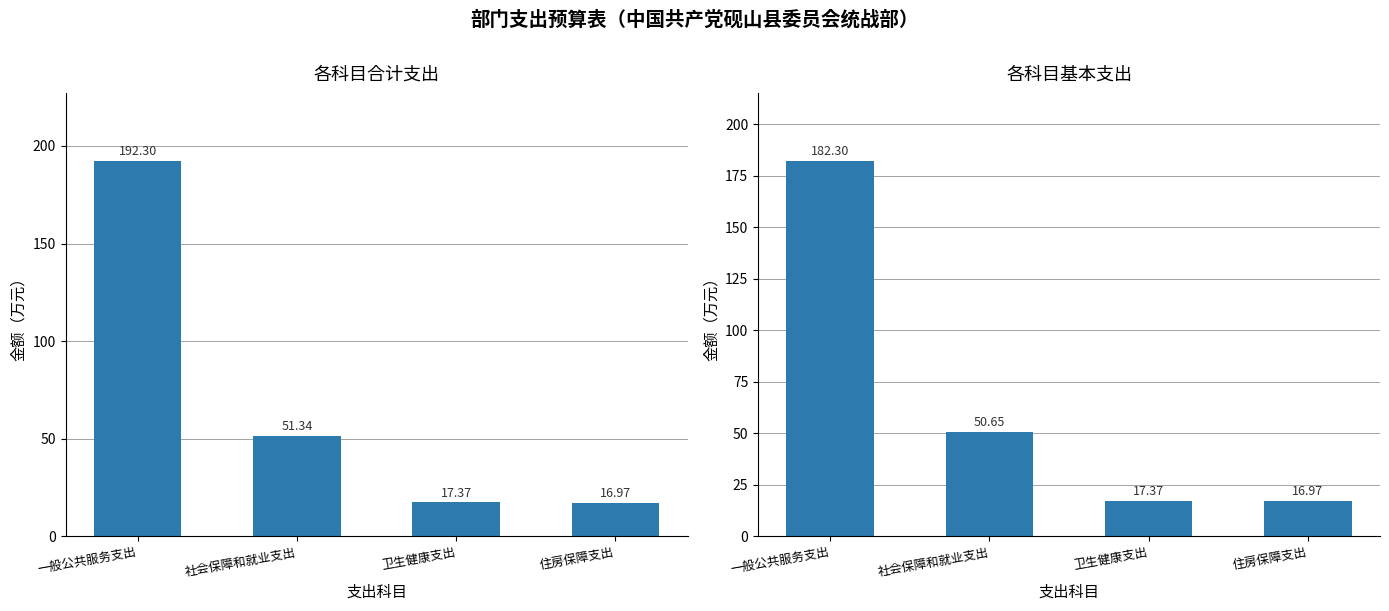

Reading left to right, list all the values displayed in this chart.

合计: 192.3	51.3	17.4	17.0
基本支出: 182.3	50.6	17.4	17.0